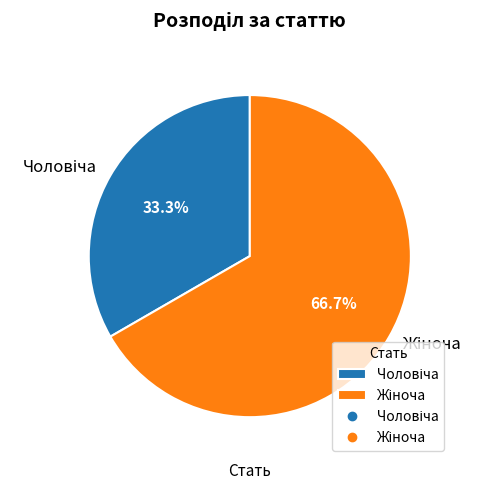

Is there any slice that represents more than half of the pie?

Yes